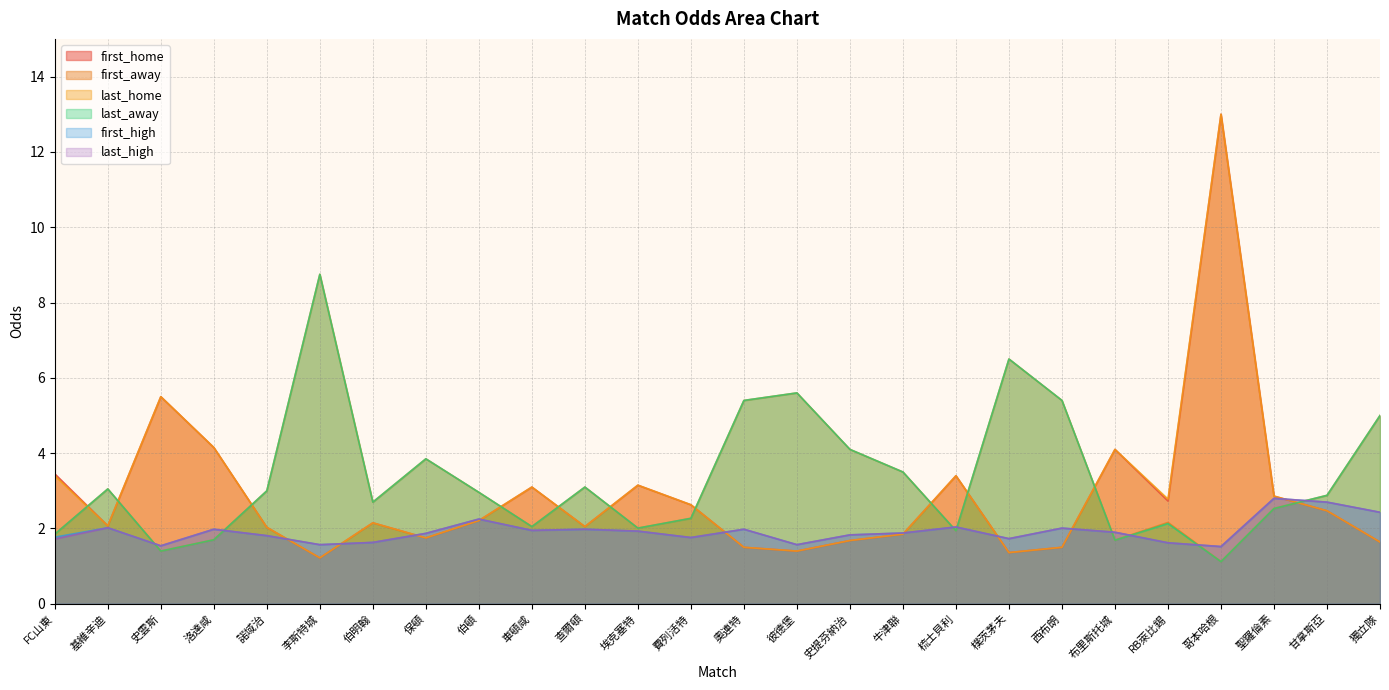

Which series changed the most between 洛達咸 and 西布朗?

first_away